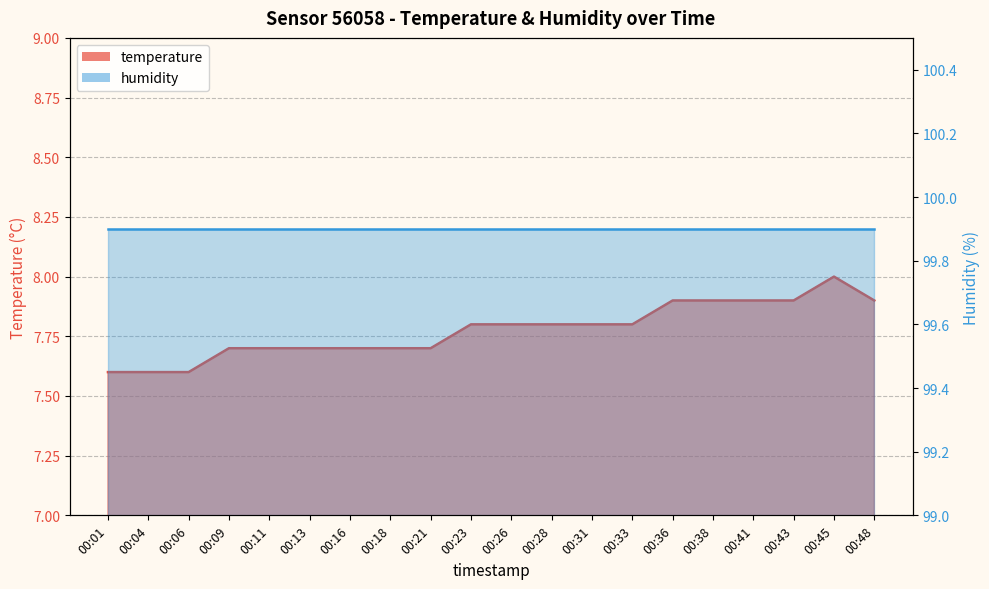

List the labels in order of value, smallest first.

00:01, 00:04, 00:06, 00:09, 00:11, 00:13, 00:16, 00:18, 00:21, 00:23, 00:26, 00:28, 00:31, 00:33, 00:36, 00:38, 00:41, 00:43, 00:48, 00:45